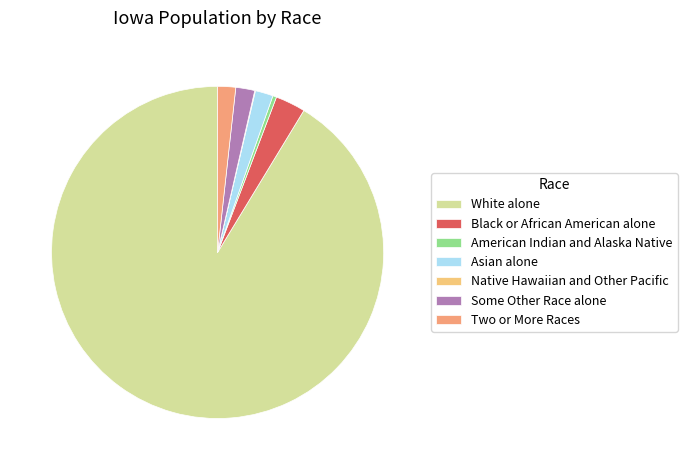

Do American Indian and Alaska Native and Some Other Race alone together represent more than half of the pie?

No